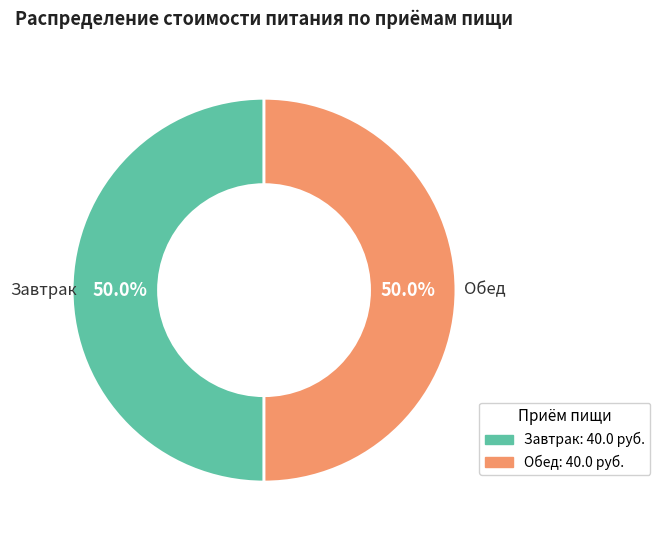

How many segments does this pie chart have?

2